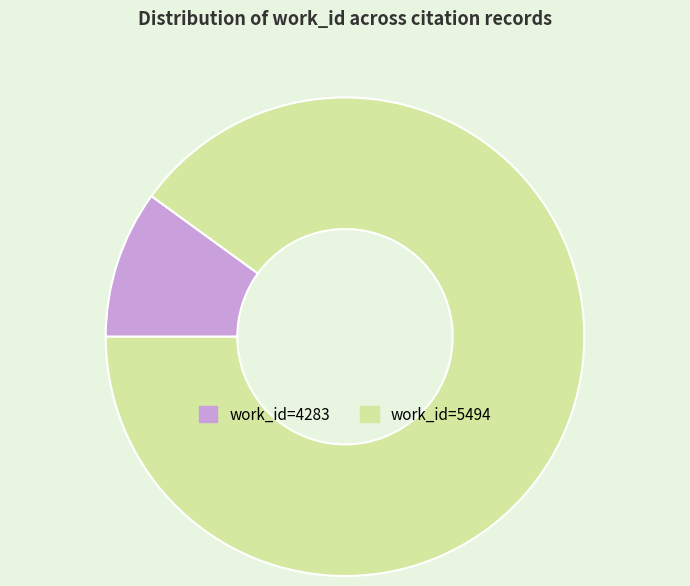

Does any single category account for the majority?

Yes